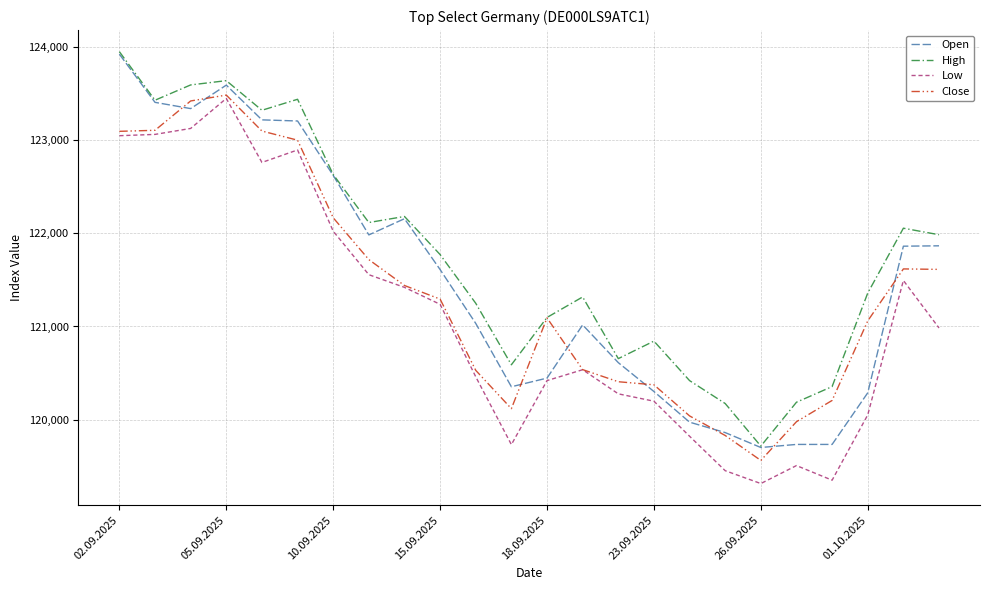

What is the minimum value shown in the chart?

119314